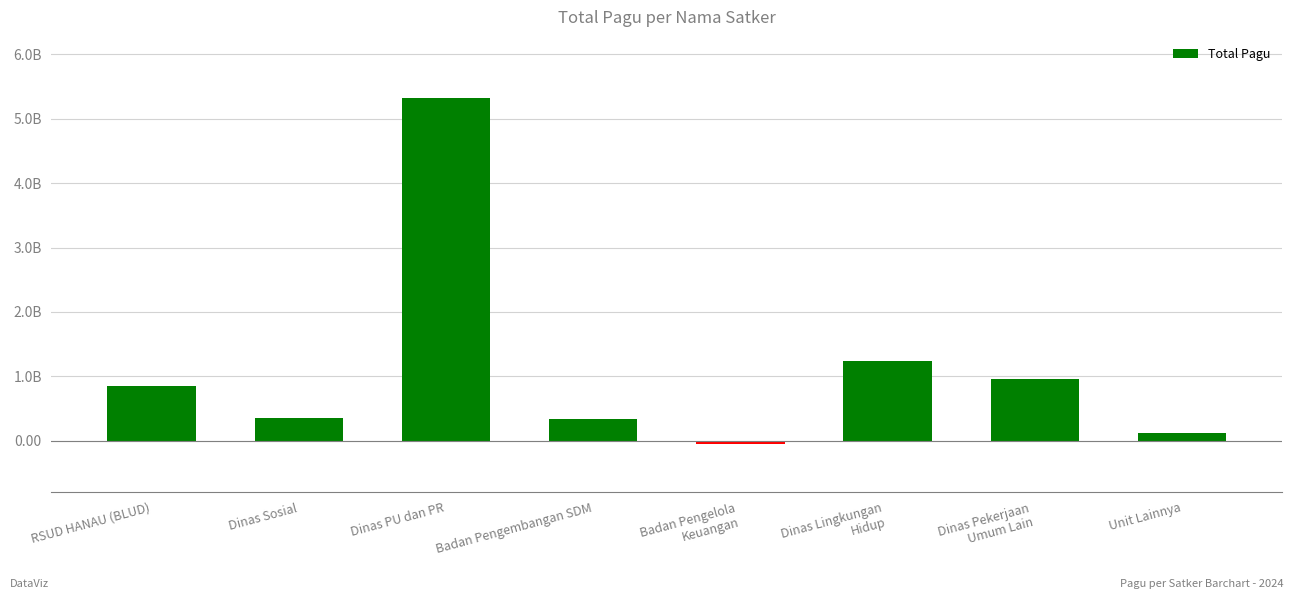

How many values are below 0?

1